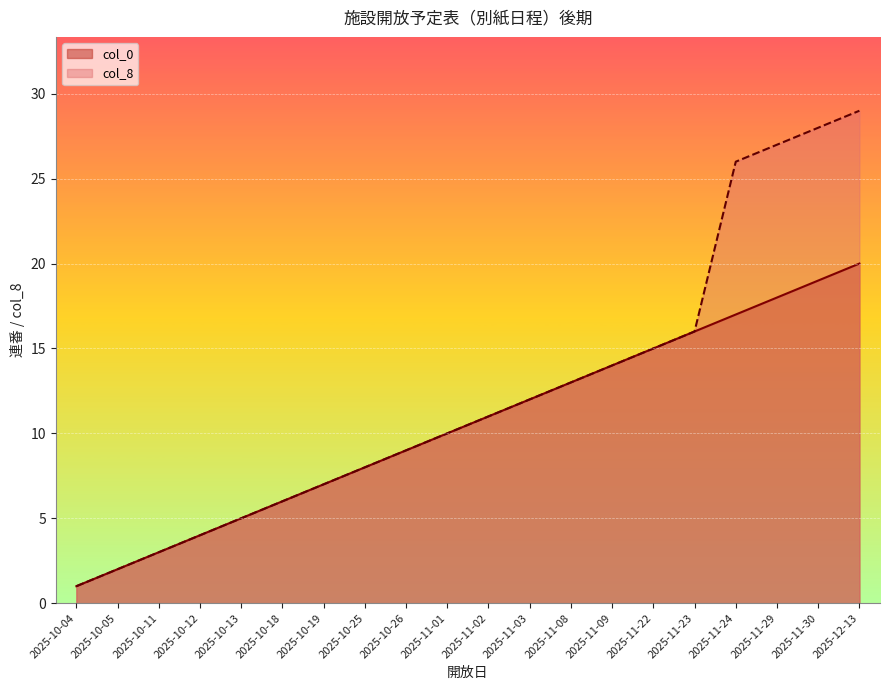

Reading right to left, transcribe all the data shown in this chart.

col_0: 2025-12-13=20	2025-11-30=19	2025-11-29=18	2025-11-24=17	2025-11-23=16	2025-11-22=15	2025-11-09=14	2025-11-08=13	2025-11-03=12	2025-11-02=11	2025-11-01=10	2025-10-26=9	2025-10-25=8	2025-10-19=7	2025-10-18=6	2025-10-13=5	2025-10-12=4	2025-10-11=3	2025-10-05=2	2025-10-04=1
col_8: 2025-12-13=29	2025-11-30=28	2025-11-29=27	2025-11-24=26	2025-11-23=16	2025-11-22=15	2025-11-09=14	2025-11-08=13	2025-11-03=12	2025-11-02=11	2025-11-01=10	2025-10-26=9	2025-10-25=8	2025-10-19=7	2025-10-18=6	2025-10-13=5	2025-10-12=4	2025-10-11=3	2025-10-05=2	2025-10-04=1